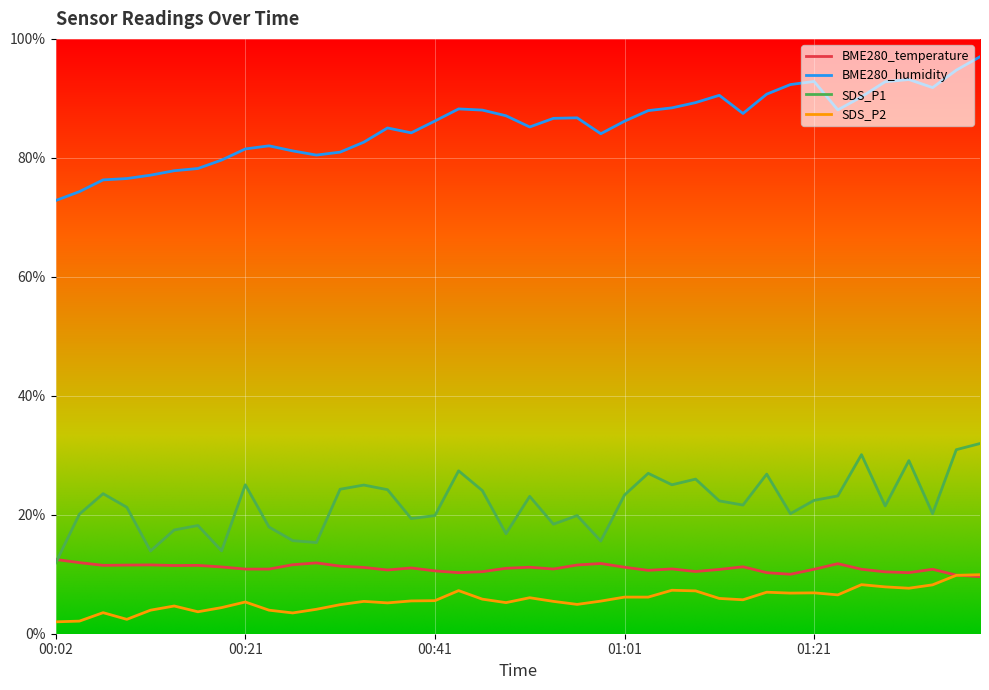

True or false: SDS_P1 and BME280_humidity cross at least once.

False